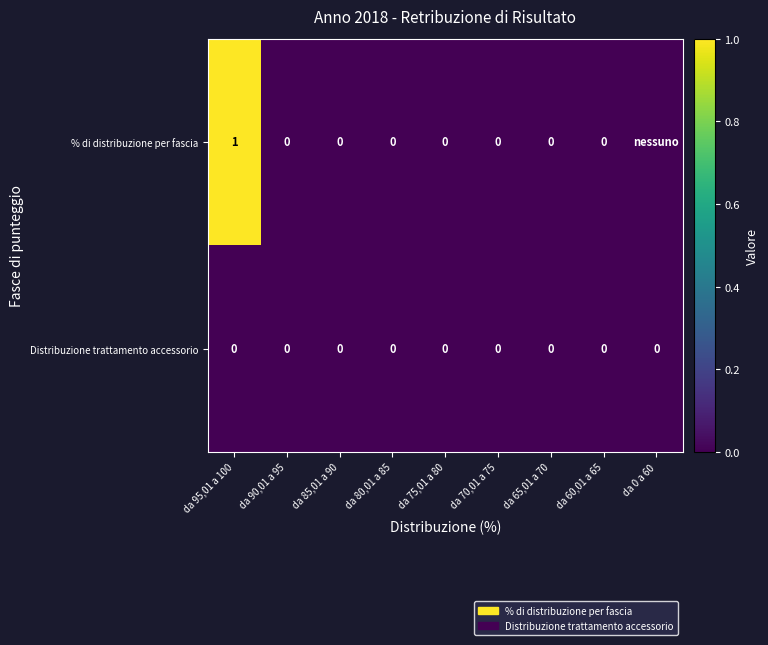

At how many categories does at least one series exceed 0?

1